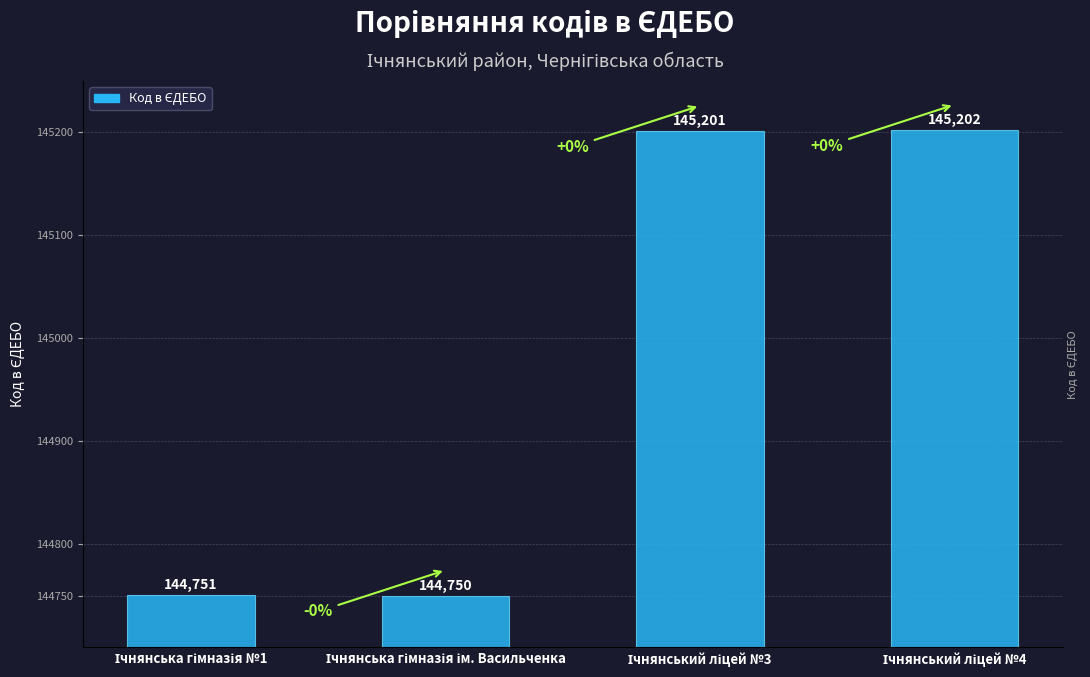

What is the difference between the maximum and second lowest values?

451